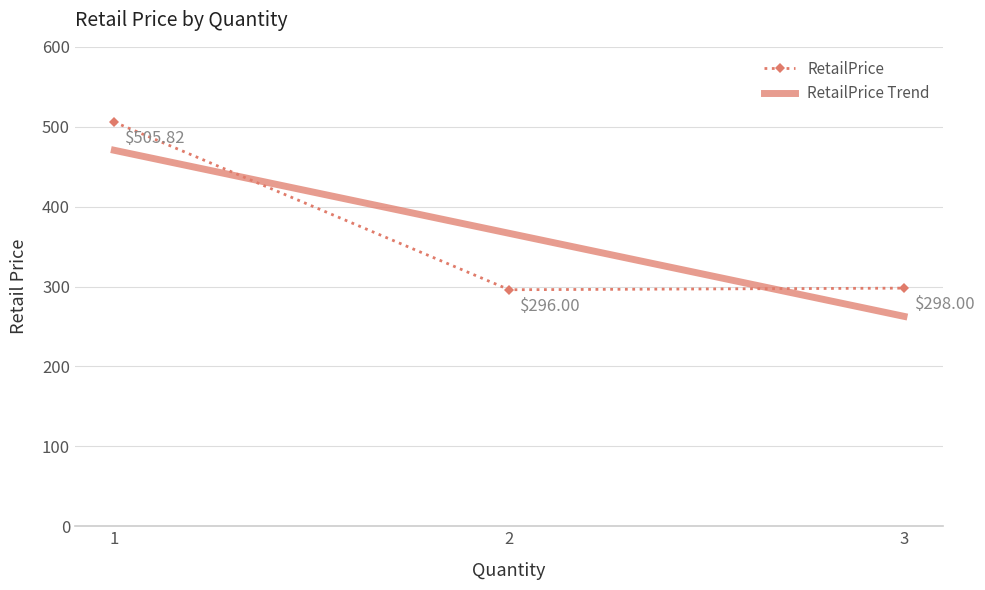

What is the value of the 3rd point from the left?

298.0